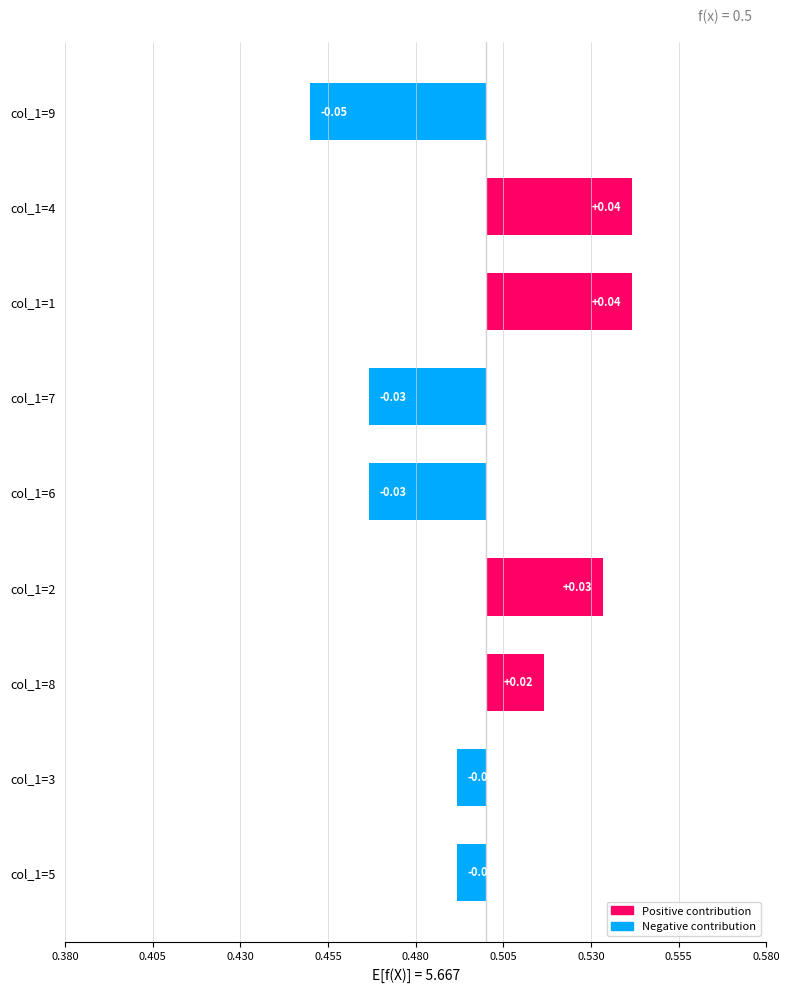

Is it true that the value at col_1=6 is -0.0?

True